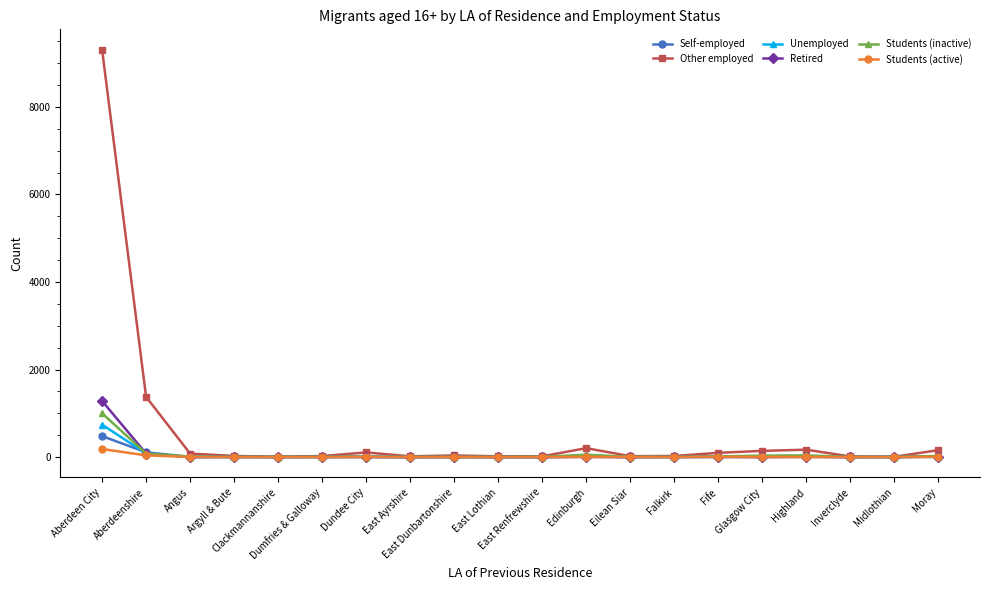

List the series in order of their peak value, lowest first.

Students (active), Self-employed, Unemployed, Students (inactive), Retired, Other employed